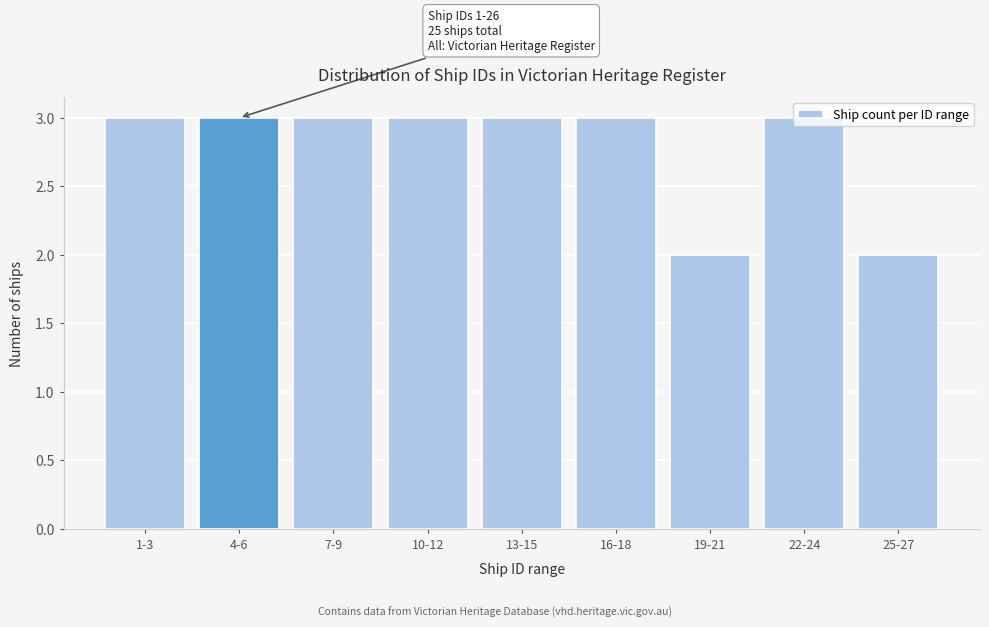

True or false: the data shows 3 at 1-3.

True